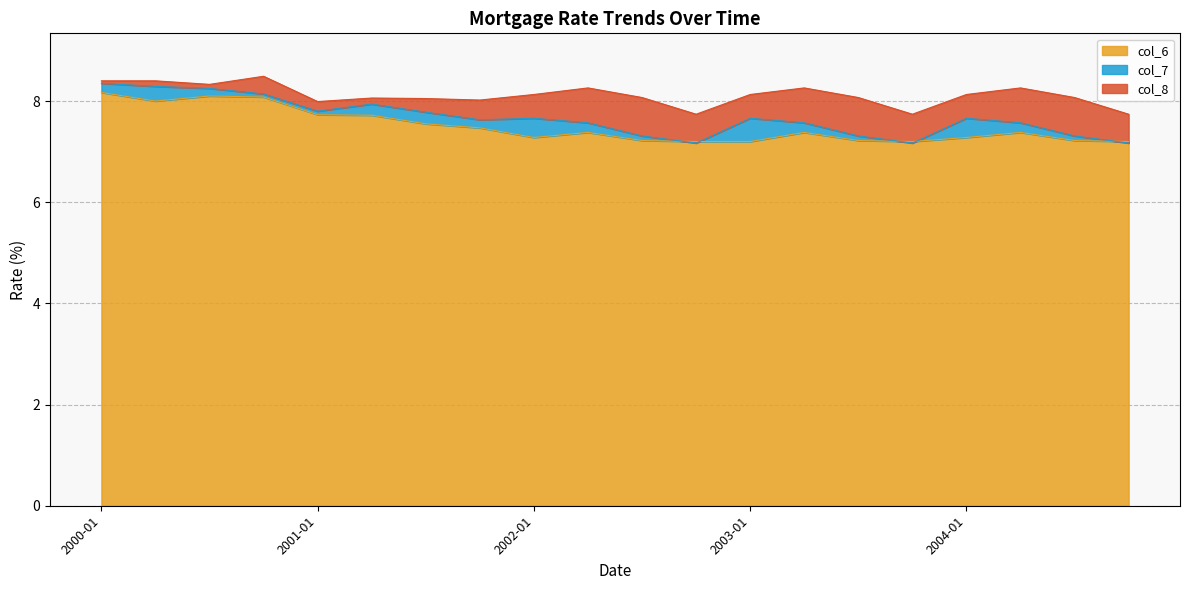

How many interior local valleys does the col_7 series have?

4